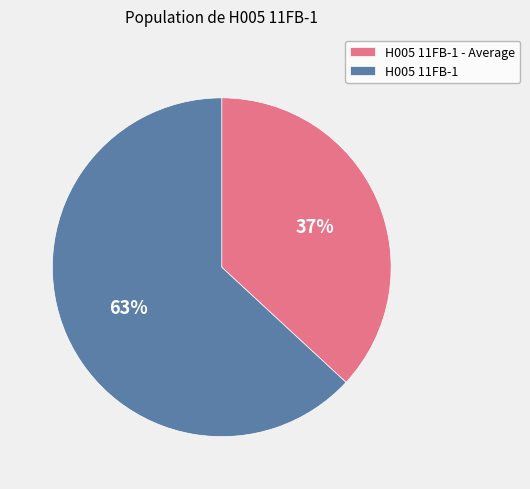

The H005 11FB-1 - Average slice represents 37% of the pie. True or false?

True